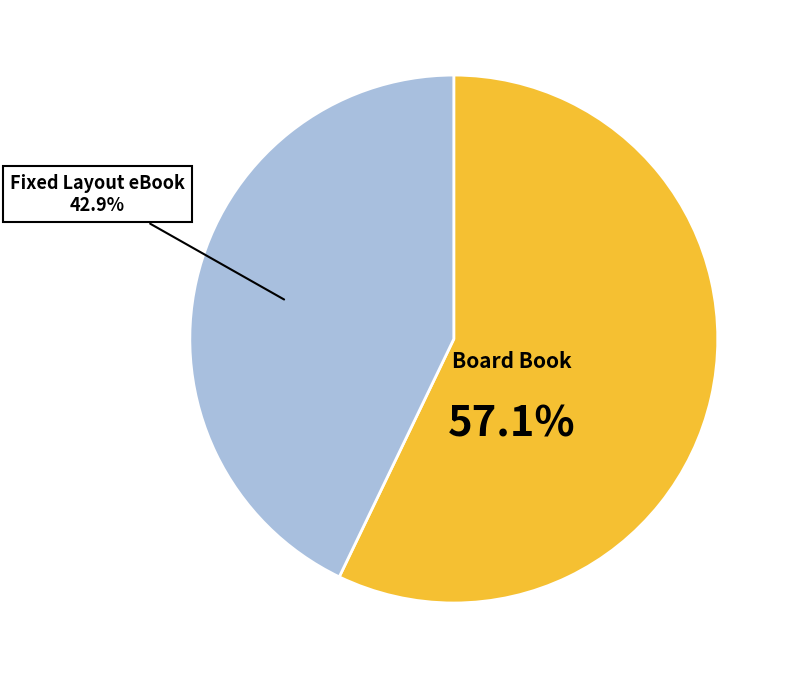

Is there any slice that represents more than half of the pie?

Yes